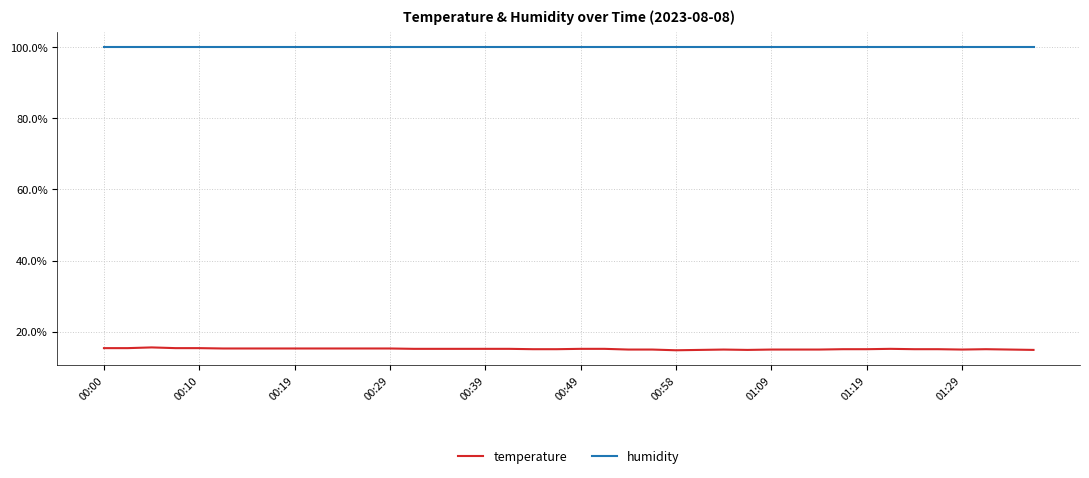

What is the greatest value displayed?

99.9